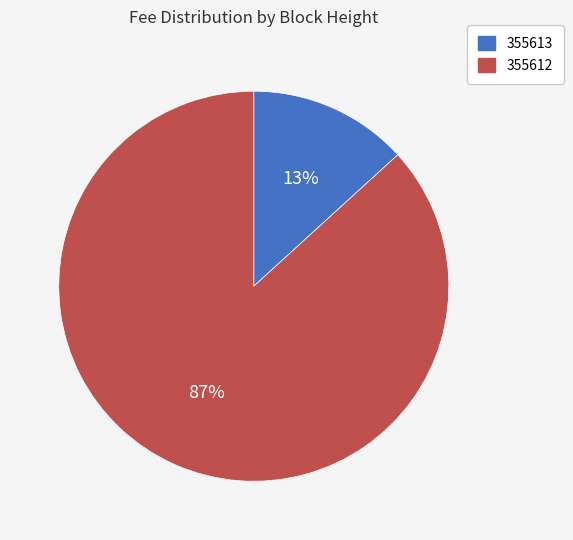

Is it true that 355612 is 87% of the pie?

True